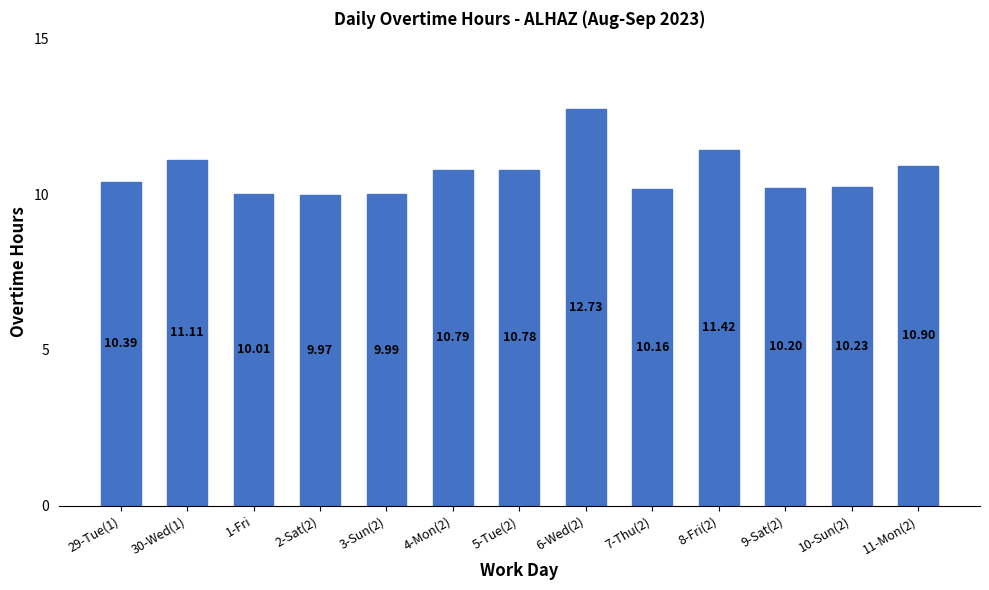

What is the difference between the maximum and minimum values?

2.8